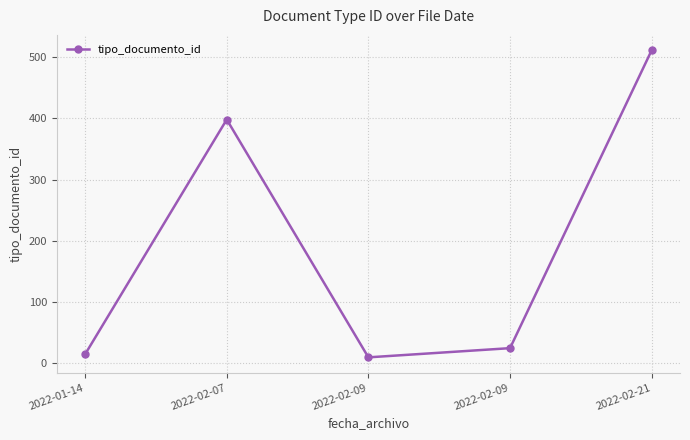

At which label is the value closest to 260?

2022-02-07